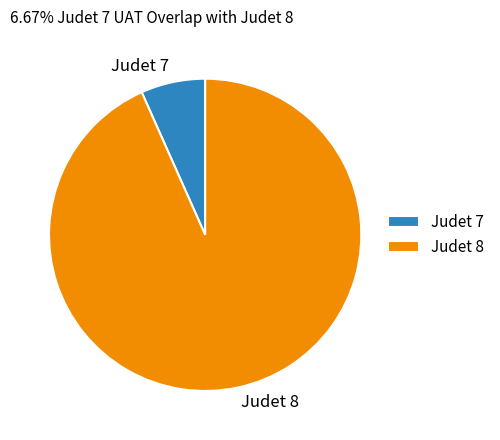

Which slice represents more than half of the pie?

Judet 8